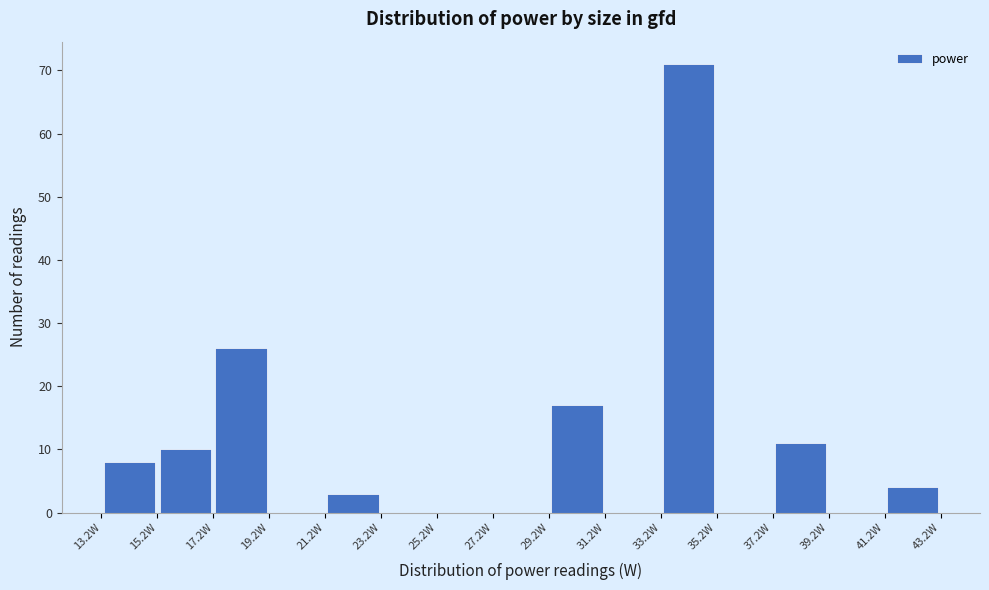

Over which range of the x-axis is the bar tallest?

33.2 to 35.2